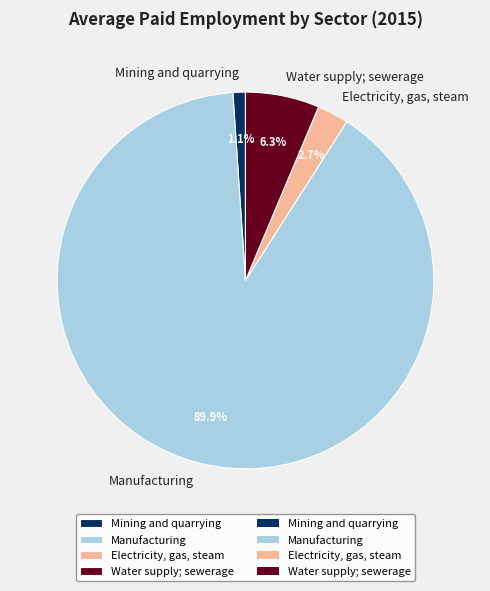

The Manufacturing slice represents 99% of the pie. True or false?

False